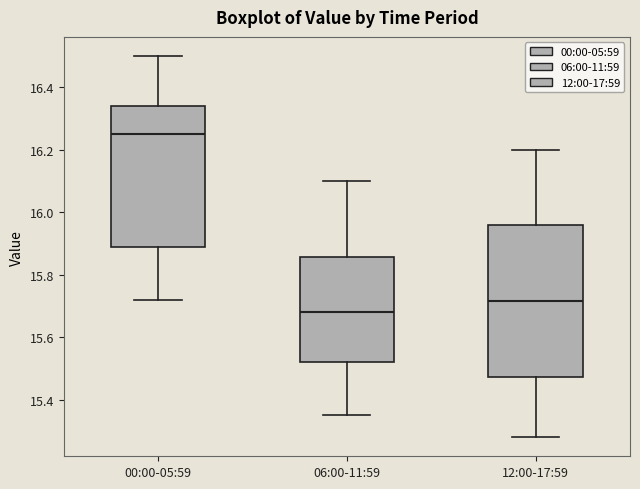

Reading left to right, read every box against the y-axis: the position of its median line, the range the box covers, and the ends of its whiskers. The values are not printed on the chart, so give them approximately, as read against the axis.

00:00-05:59: median 16.26, box 15.88 to 16.34, whiskers 15.72 to 16.50
06:00-11:59: median 15.68, box 15.52 to 15.86, whiskers 15.36 to 16.10
12:00-17:59: median 15.72, box 15.48 to 15.96, whiskers 15.28 to 16.20